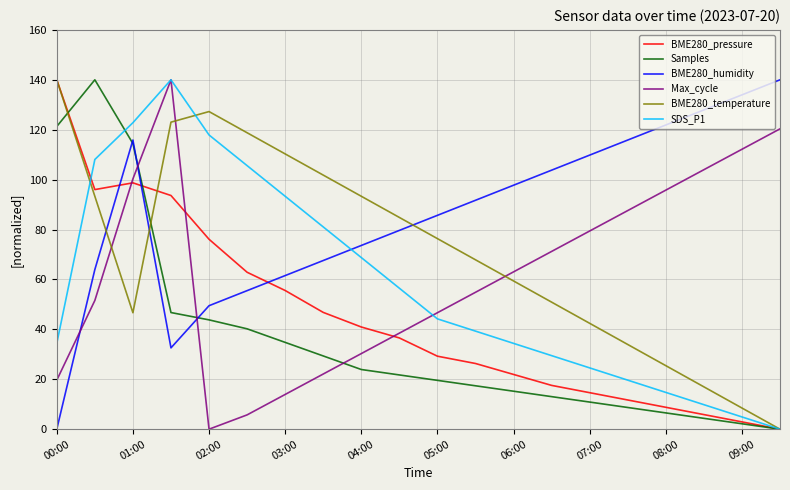

How many intersections are there between Max_cycle and BME280_temperature?

3